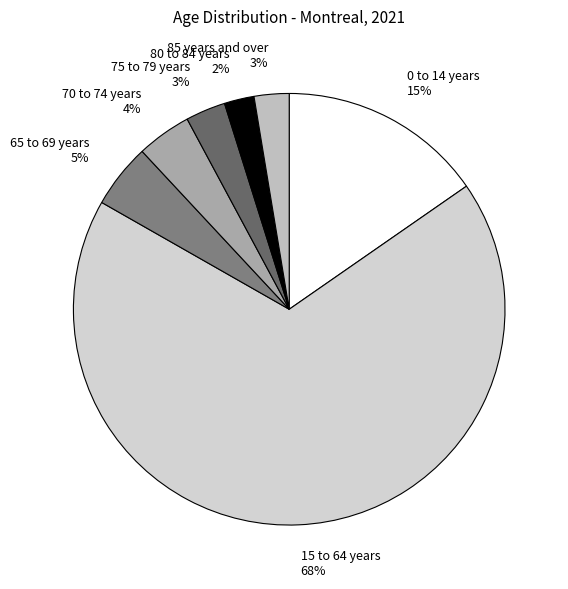

Which slice is the largest?

15 to 64 years